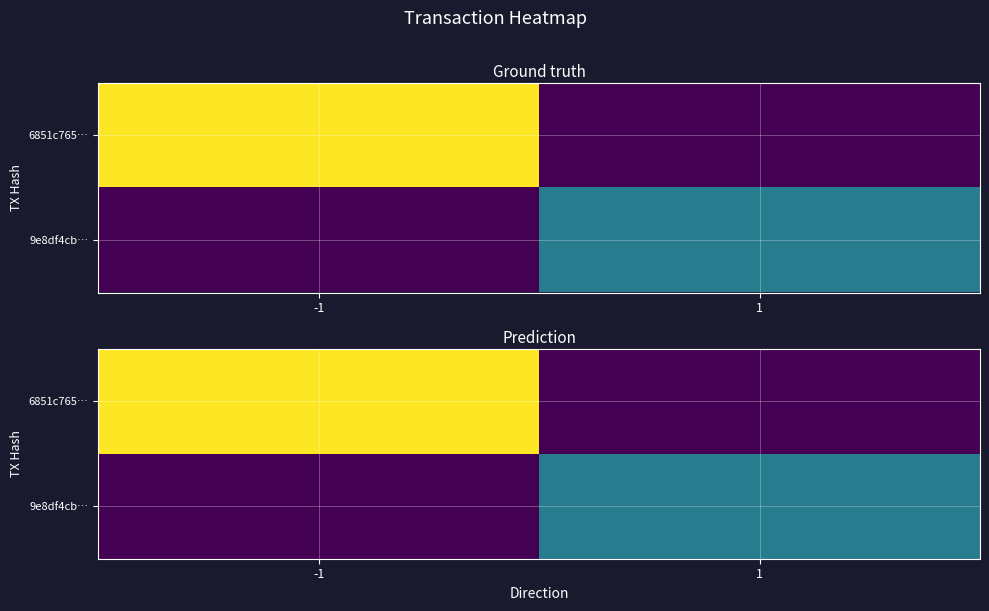

Rank the series by their average value, from lowest to highest.

9e8df4cb…, 6851c765…